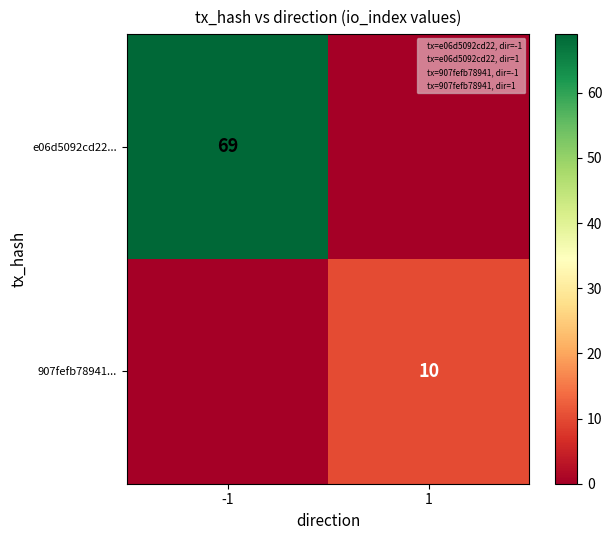

What is the average value of the 907fefb78941... series?

5